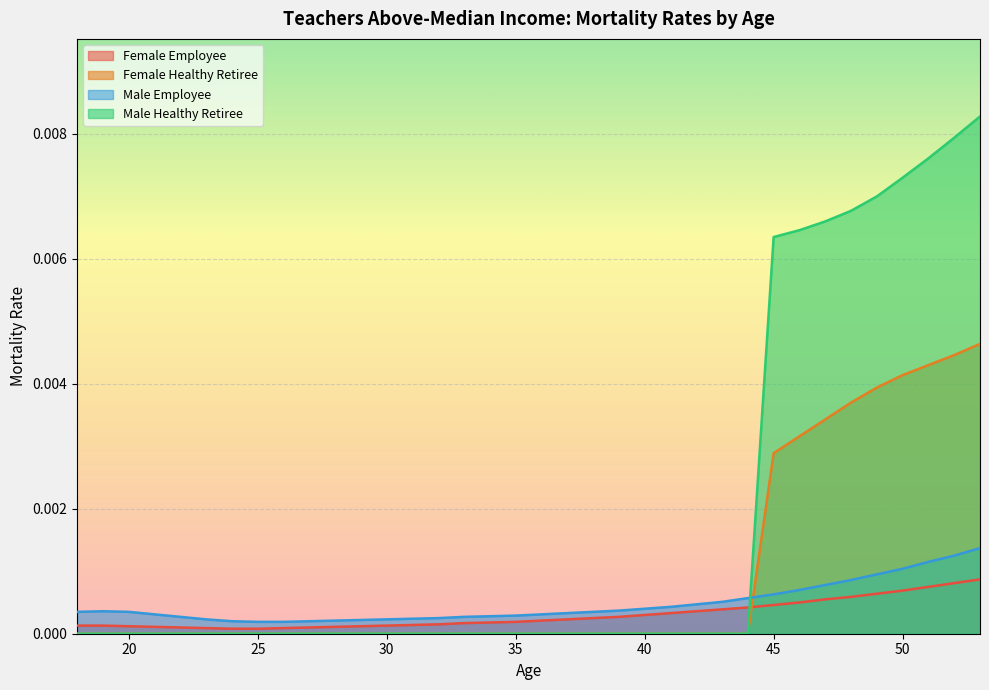

What are all the series names shown in the legend?

Female Employee, Female Healthy Retiree, Male Employee, Male Healthy Retiree